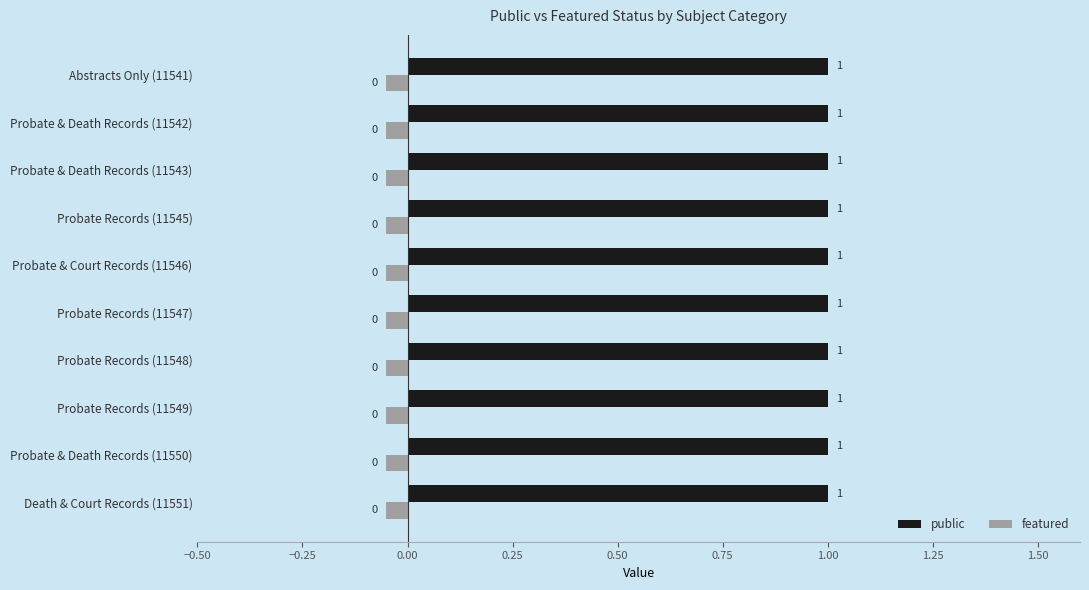

Read the public value at Probate & Court Records (11546).

1.0